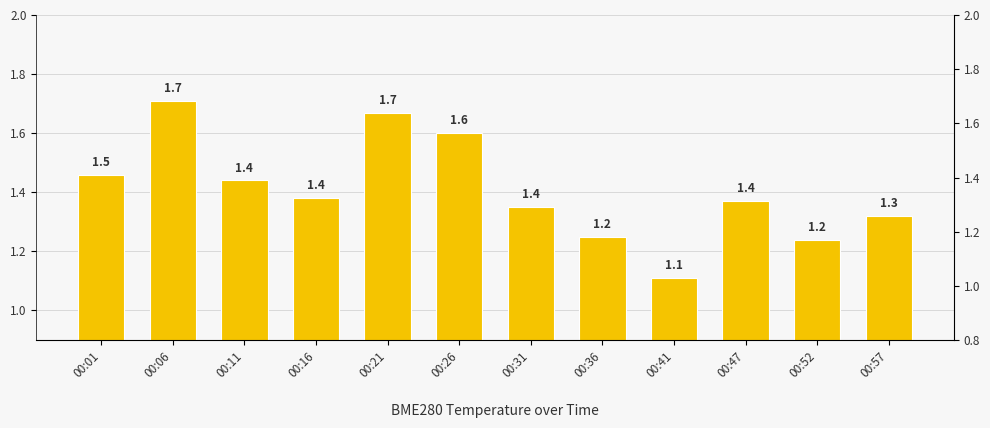

Which label corresponds to the smallest value in the chart?

00:41